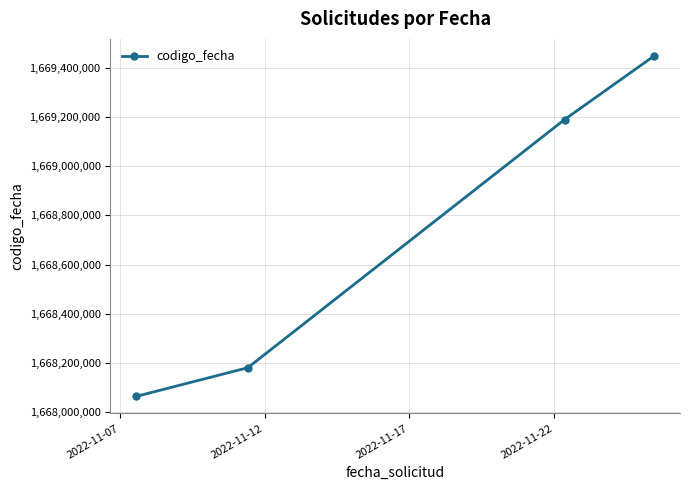

True or false: the data has more than 0 interior local peaks.

False